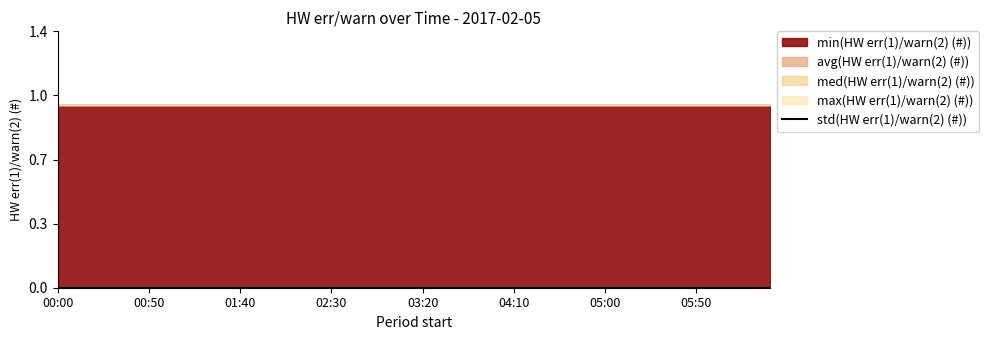

At which label is min(HW err(1)/warn(2) (#)) closest to 1?

00:00